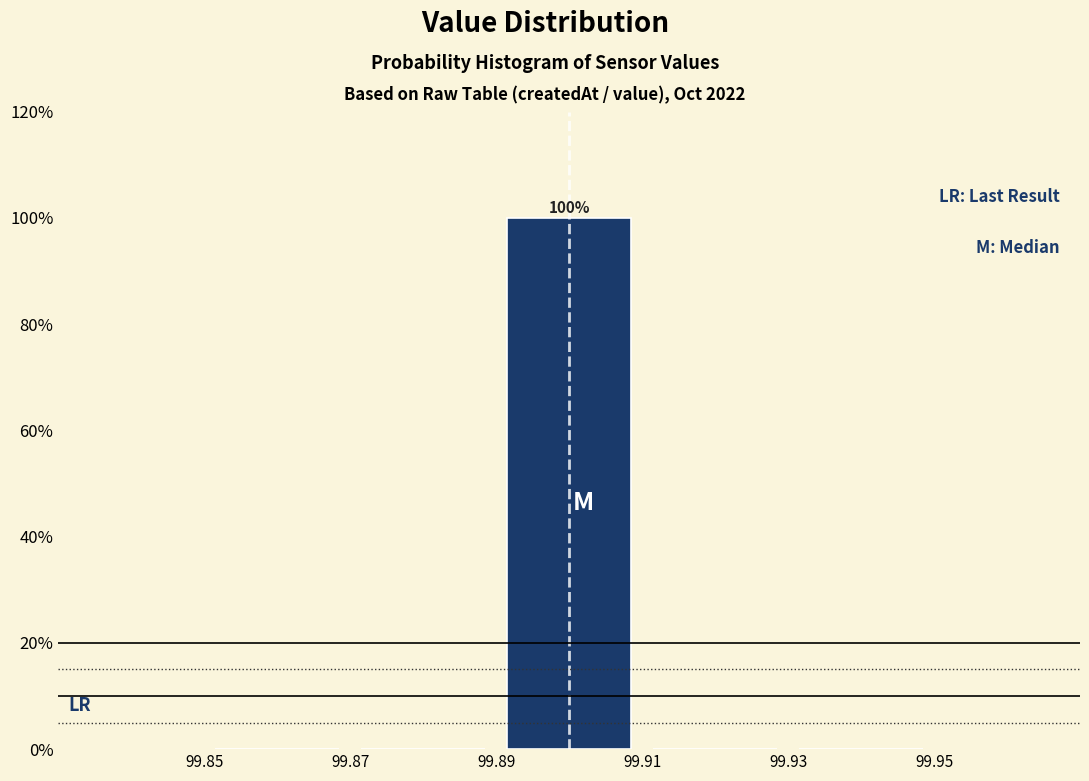

Which range on the x-axis has the tallest bar?

99.89 to 99.91